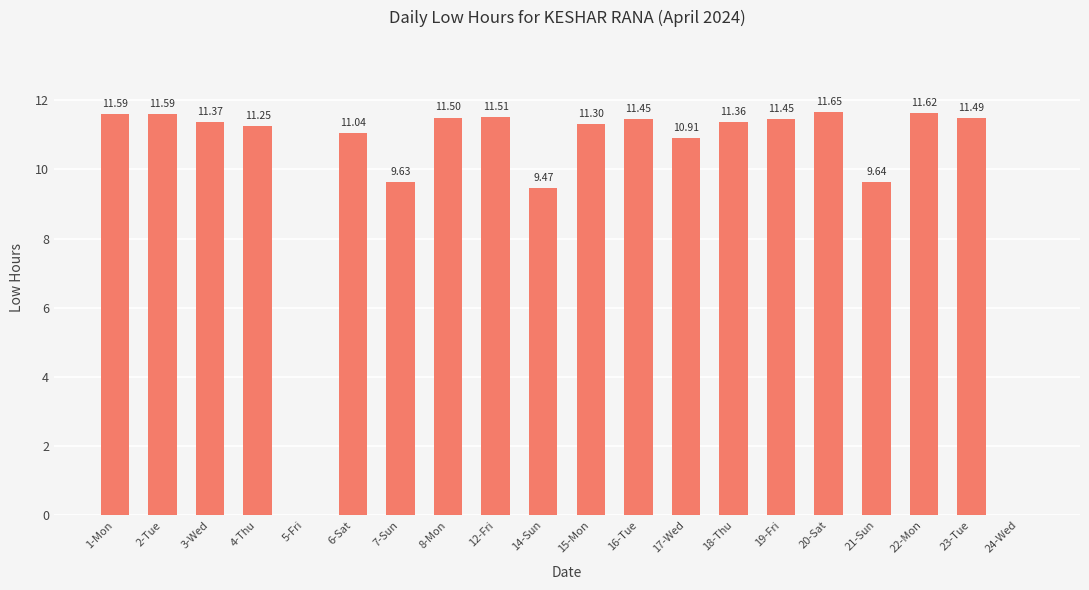

Which category has the highest value across all series?

20-Sat